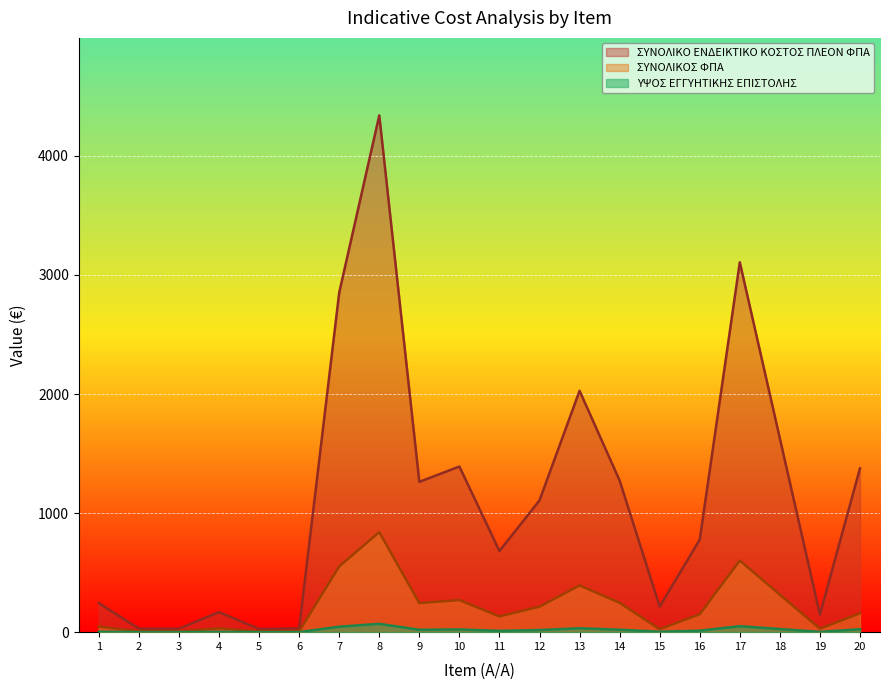

What is the difference between the highest and lowest values at 17?

3056.5